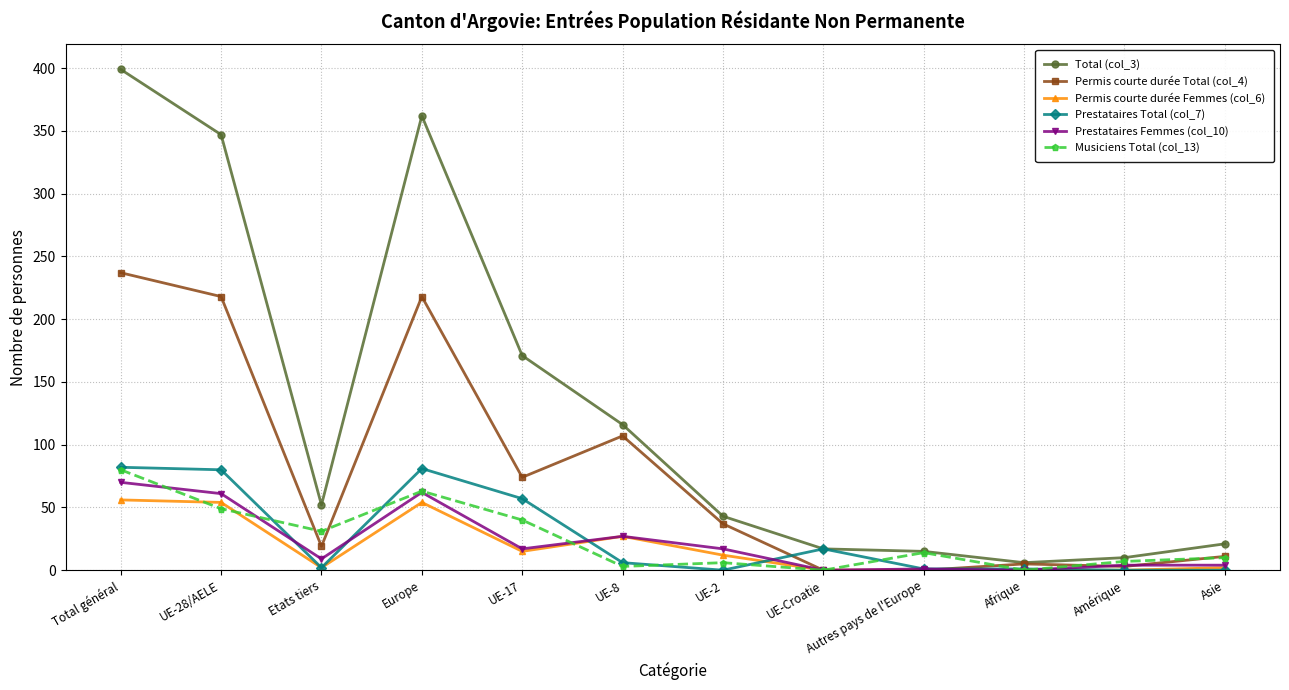

What is the label of the 8th point from the left?

UE-Croatie